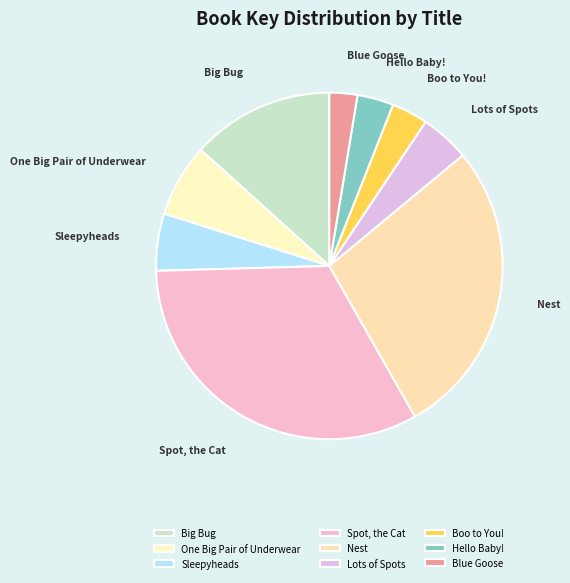

Does Spot, the Cat account for over 50% of the chart?

No